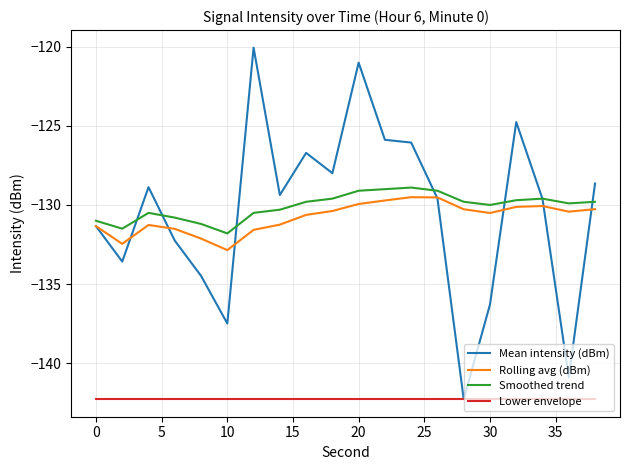

What is the minimum value shown in the chart?

-142.3